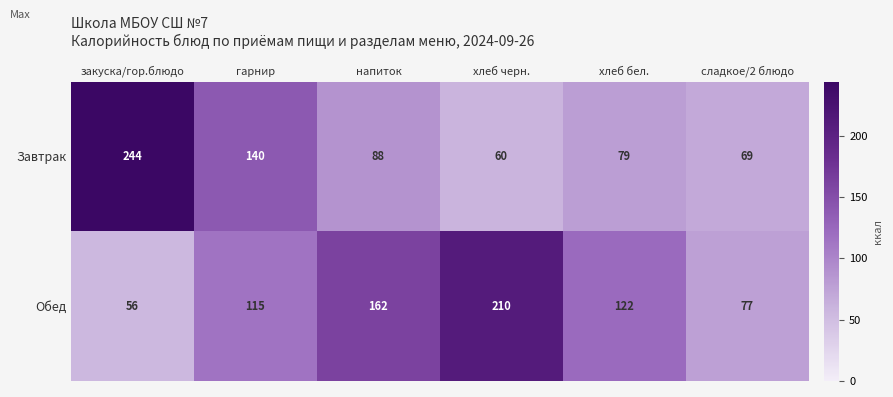

Which series has the widest spread of values?

Завтрак